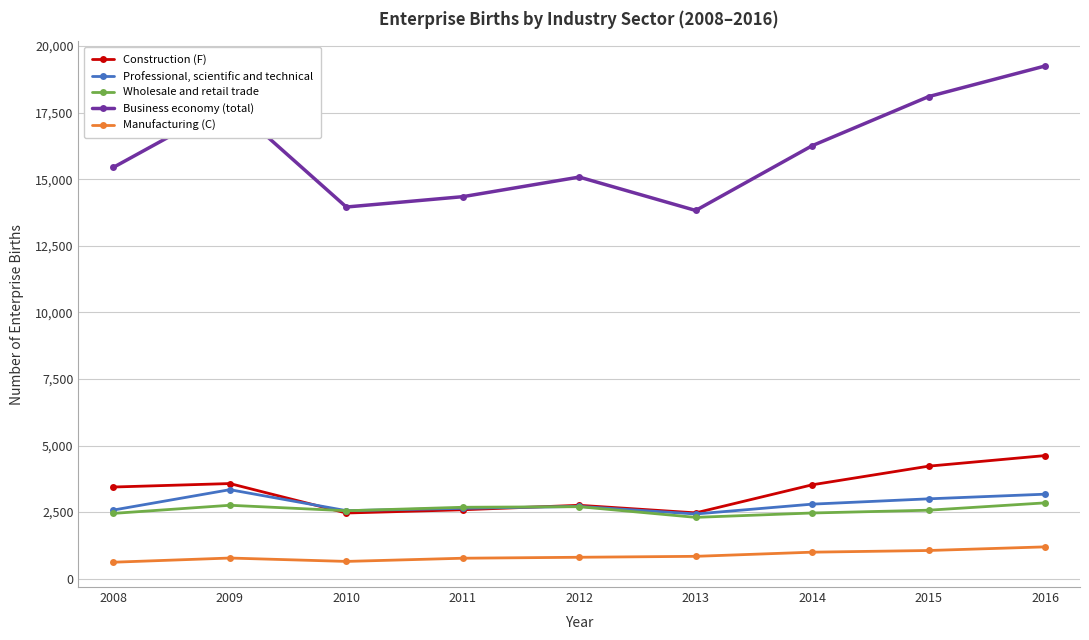

At which category is the sum across all series the highest?

2016